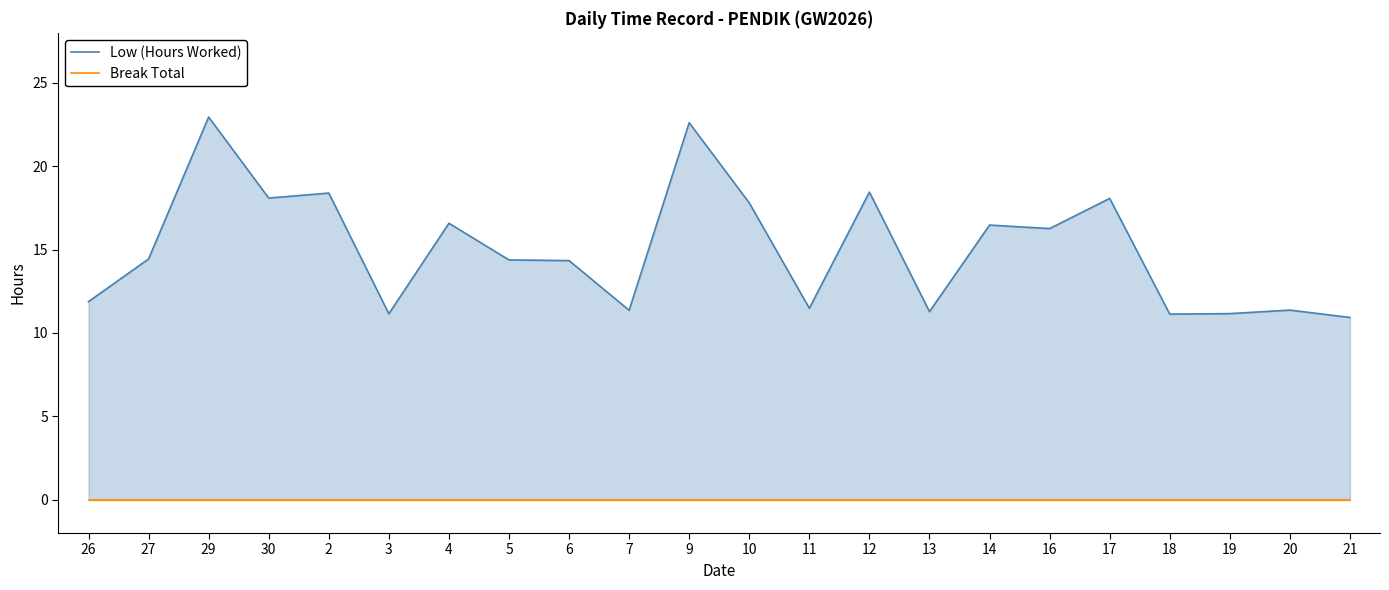

What is the difference between the Low (Hours Worked) values at 30 and 6?

3.8